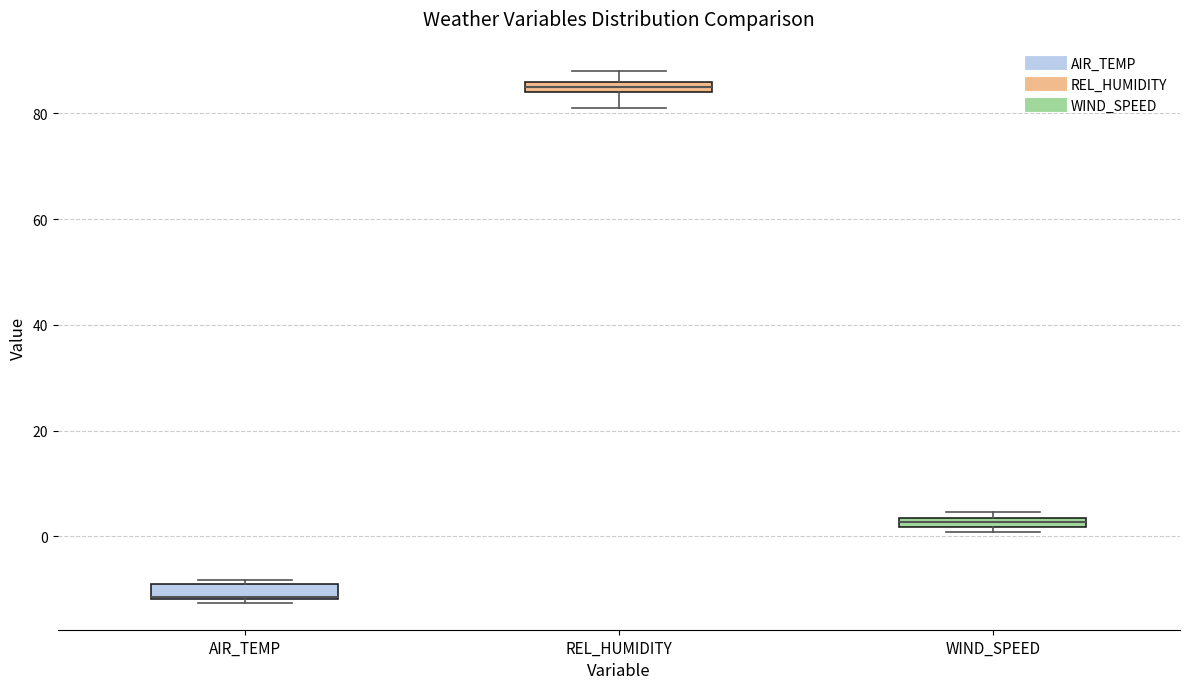

Where is the lower edge of the box for WIND_SPEED on the y-axis? The values are not printed on the chart, so give them approximately, as read against the axis.

2